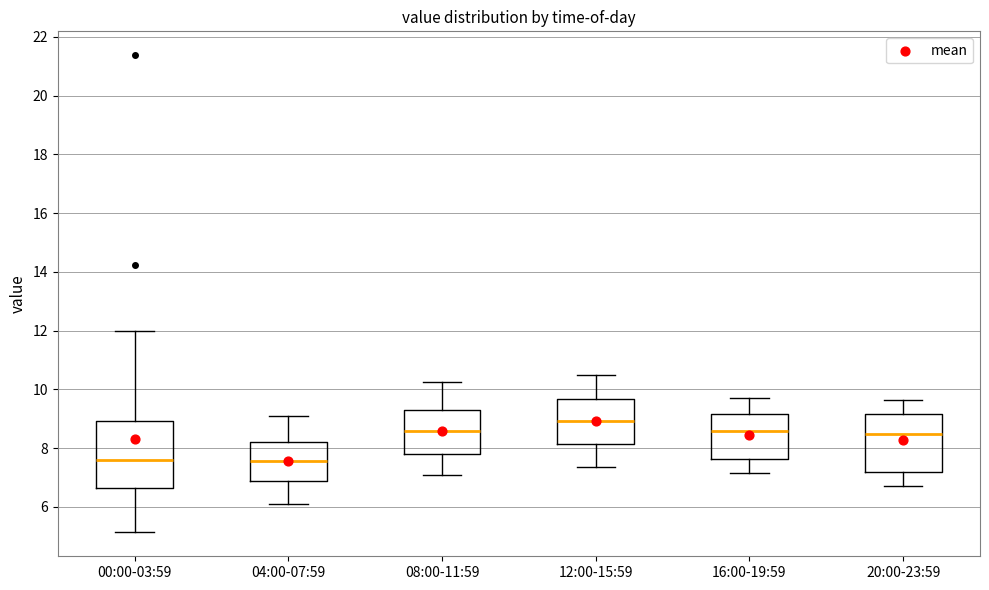

Comparing the boxes themselves (not the whiskers), which one is the tallest?

00:00-03:59